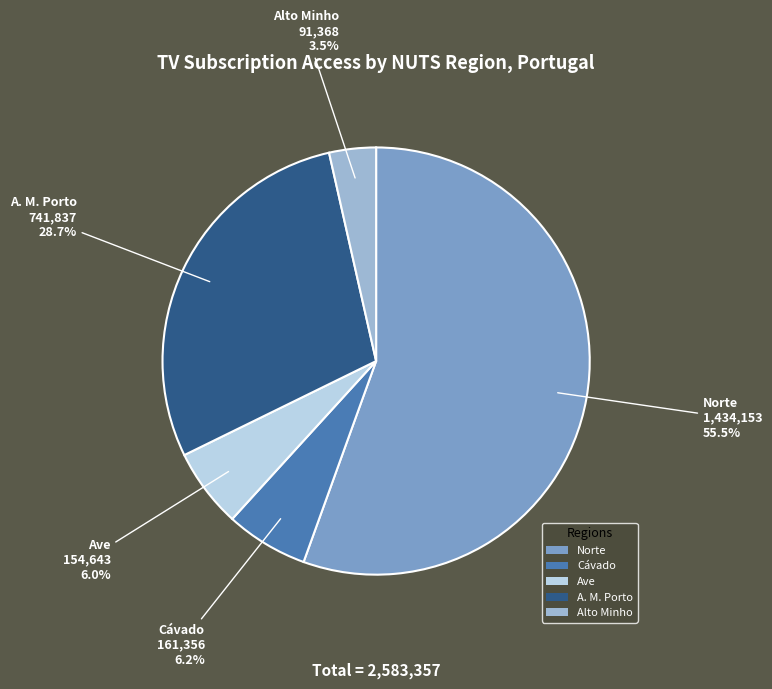

Which has a higher value, A. M. Porto or Cávado?

A. M. Porto